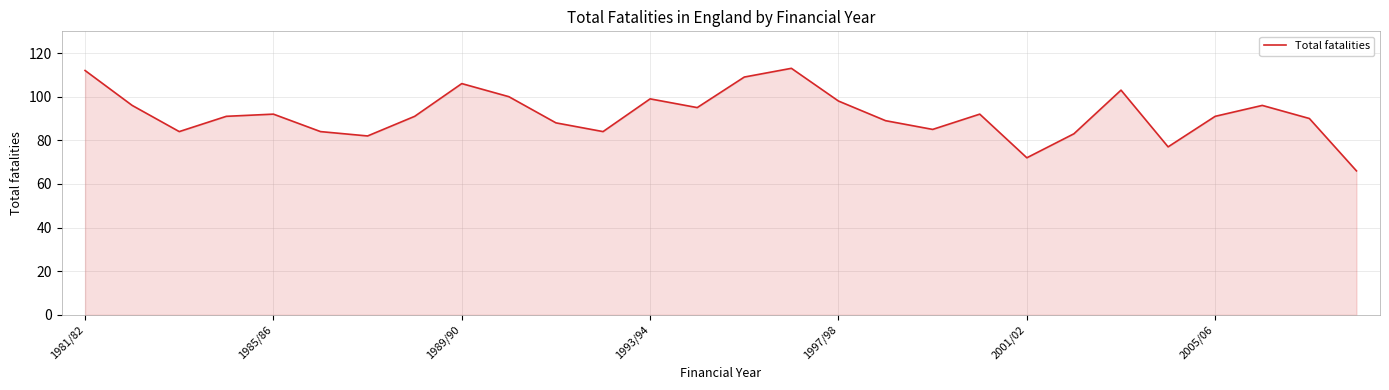

What is the smallest value displayed?

66